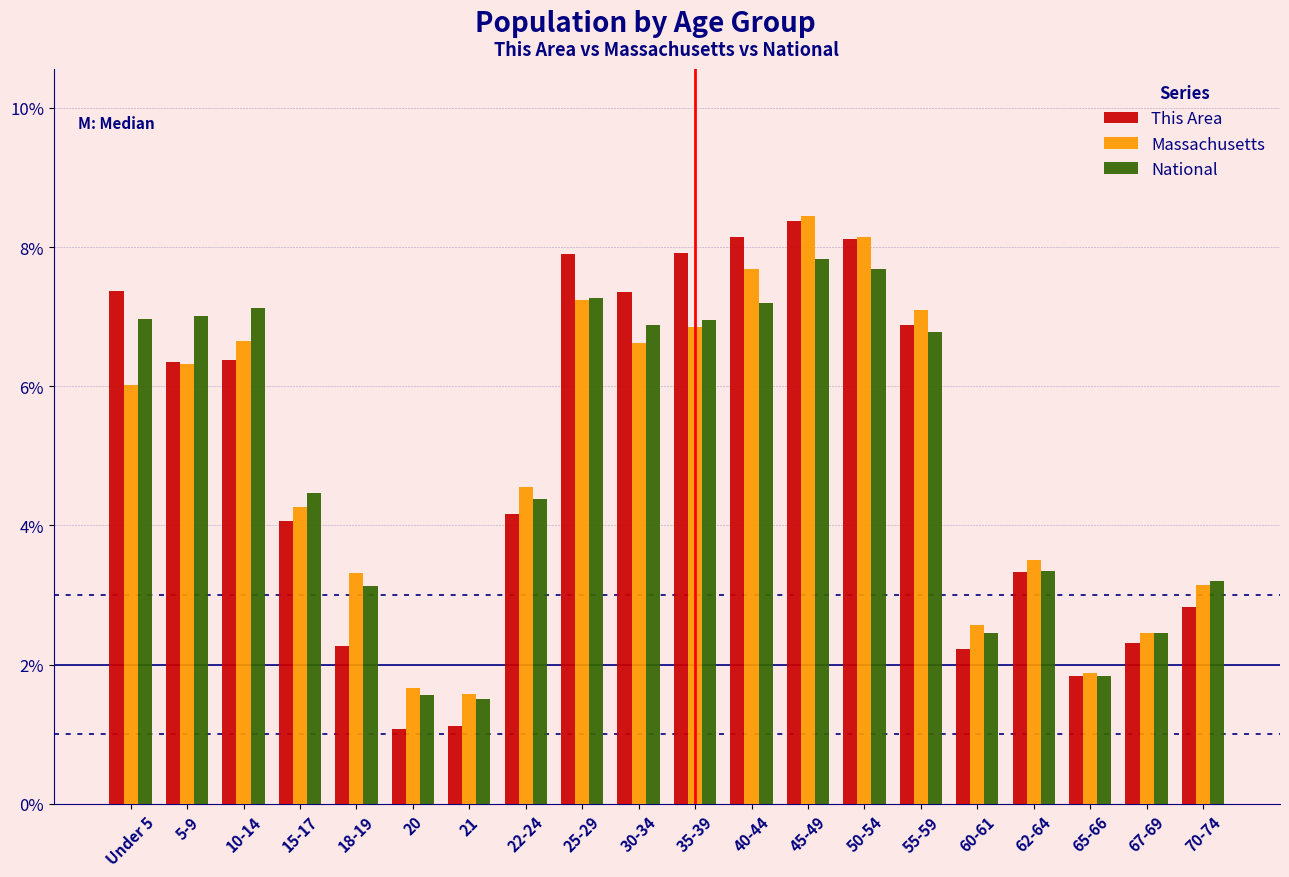

What is the total value across all series at 25-29?

22.4